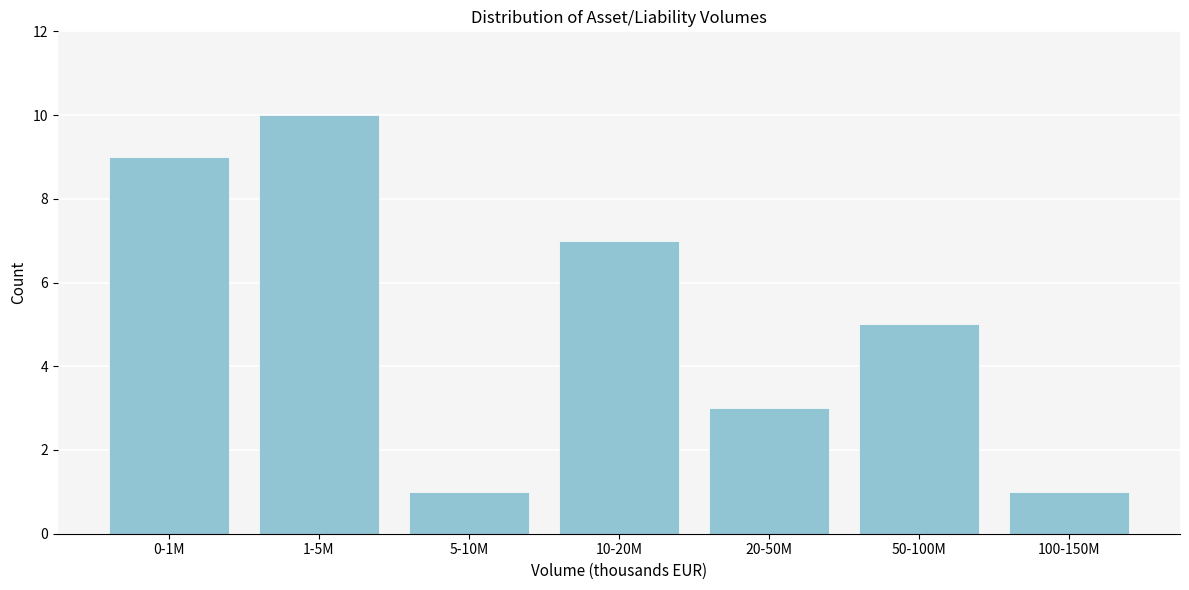

Reading right to left, transcribe all the data shown in this chart.

100-150M=1	50-100M=5	20-50M=3	10-20M=7	5-10M=1	1-5M=10	0-1M=9